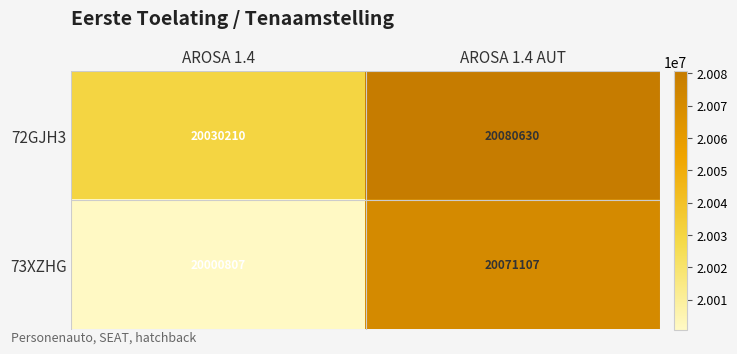

Rank the categories by 73XZHG value from lowest to highest.

AROSA 1.4, AROSA 1.4 AUT